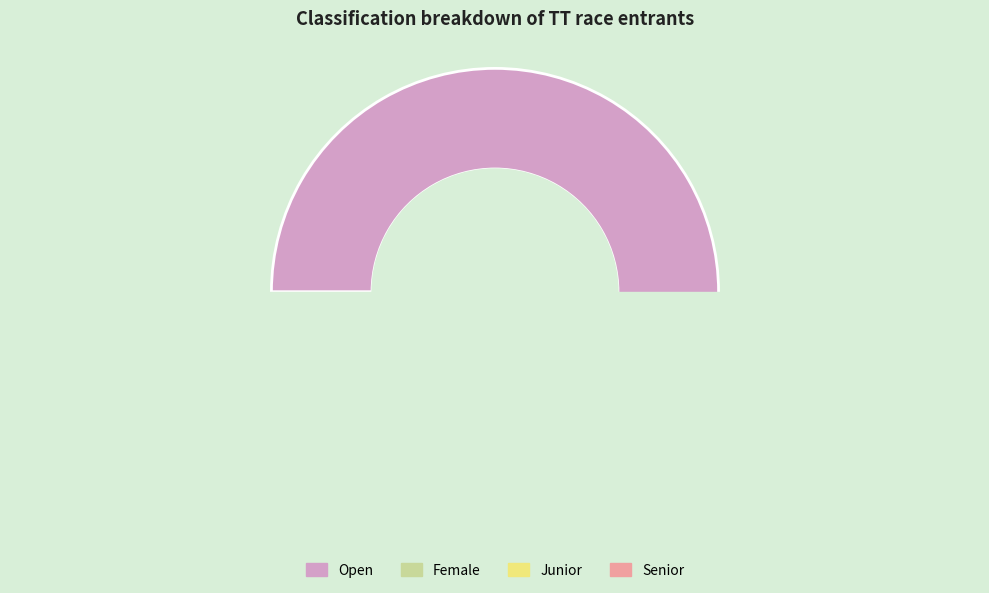

The Junior slice represents 4% of the pie. True or false?

True